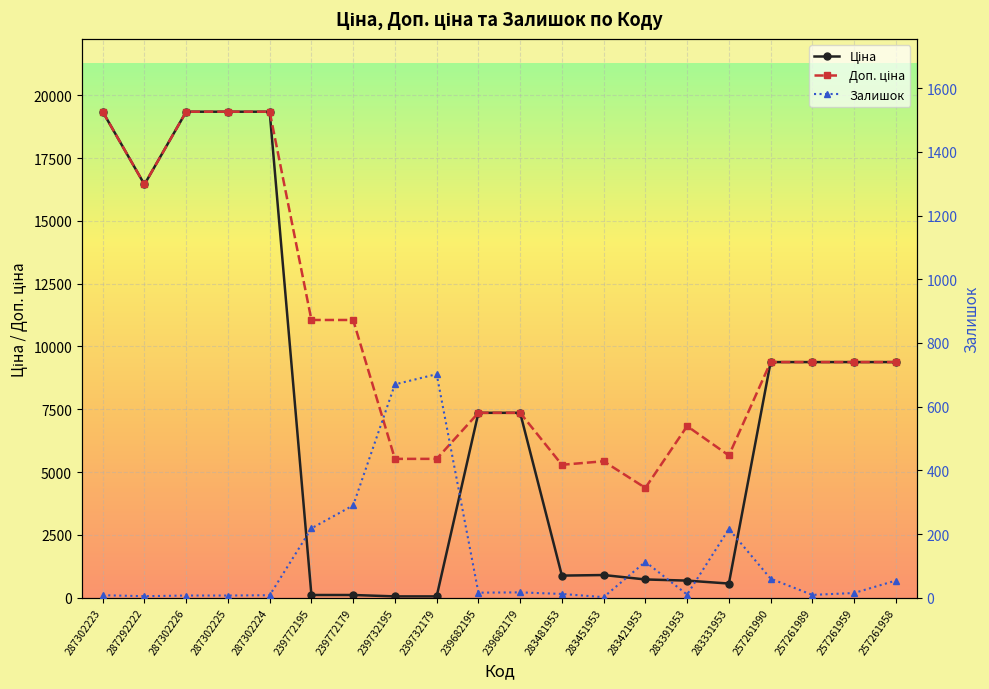

What is the label of the 14th point from the right?

239772179